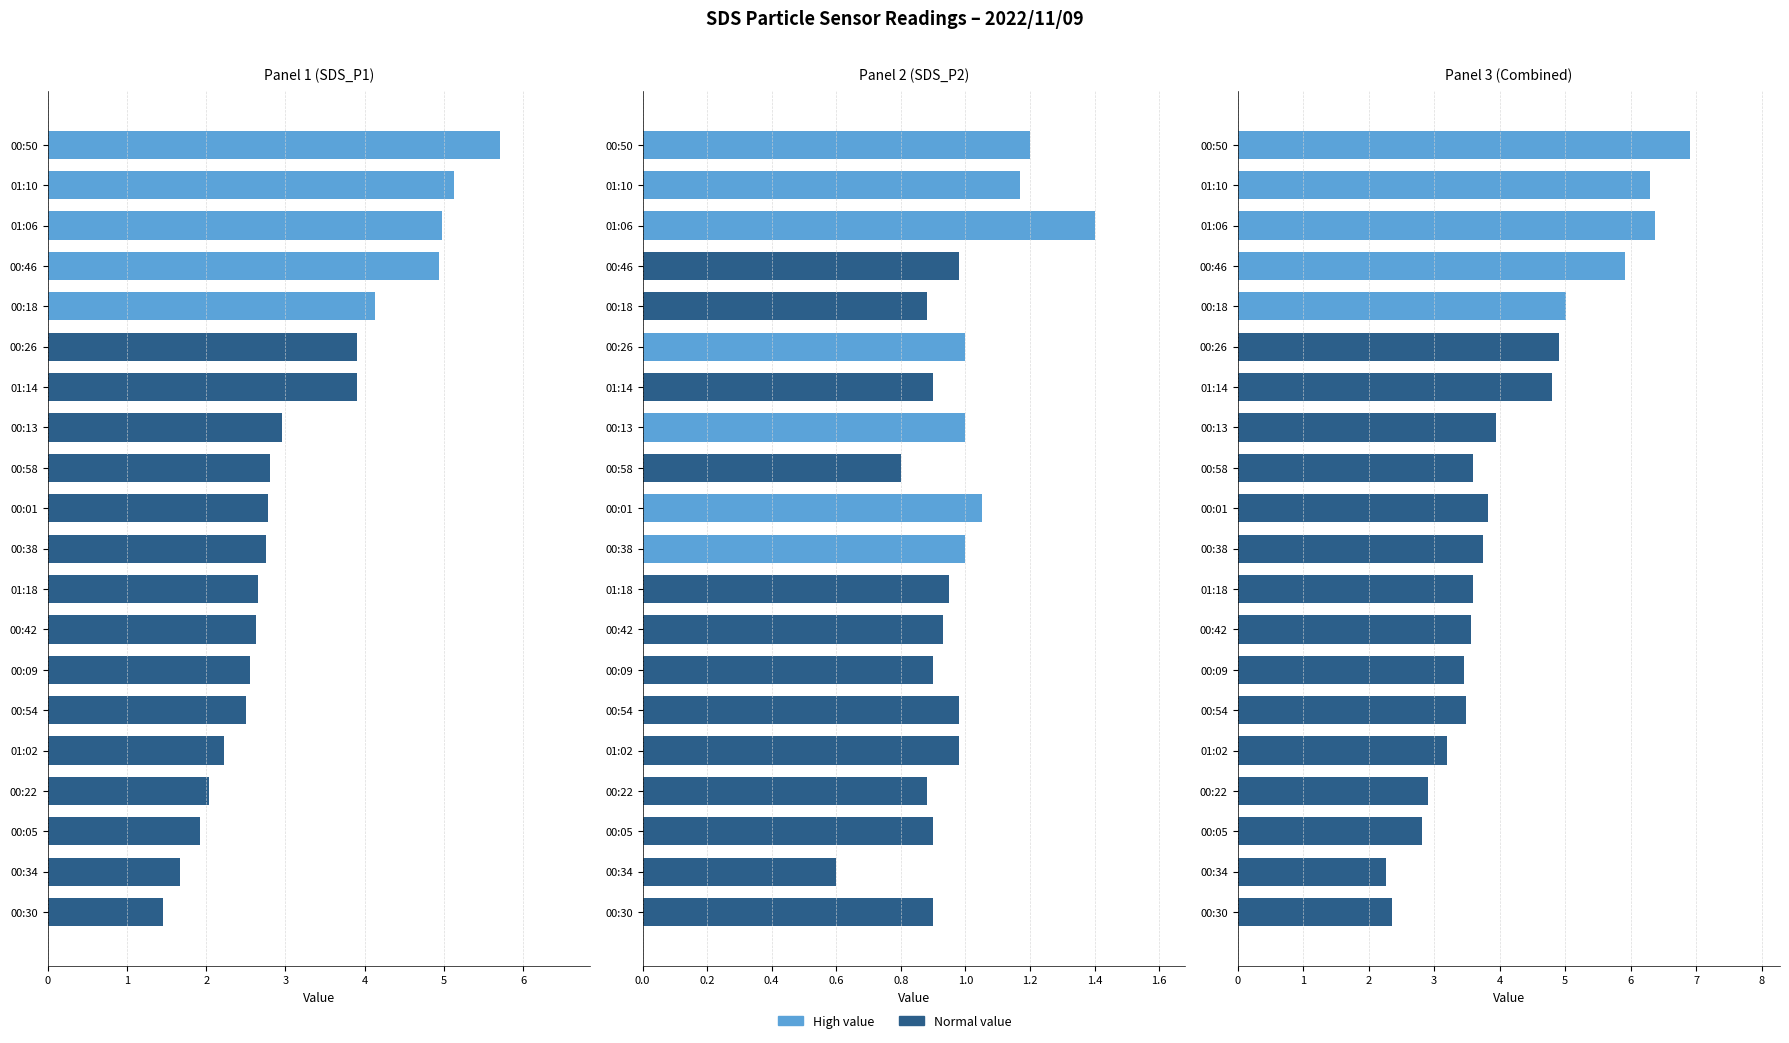

What is the difference between the maximum and minimum values in the Panel 3 (Combined) series?

4.6